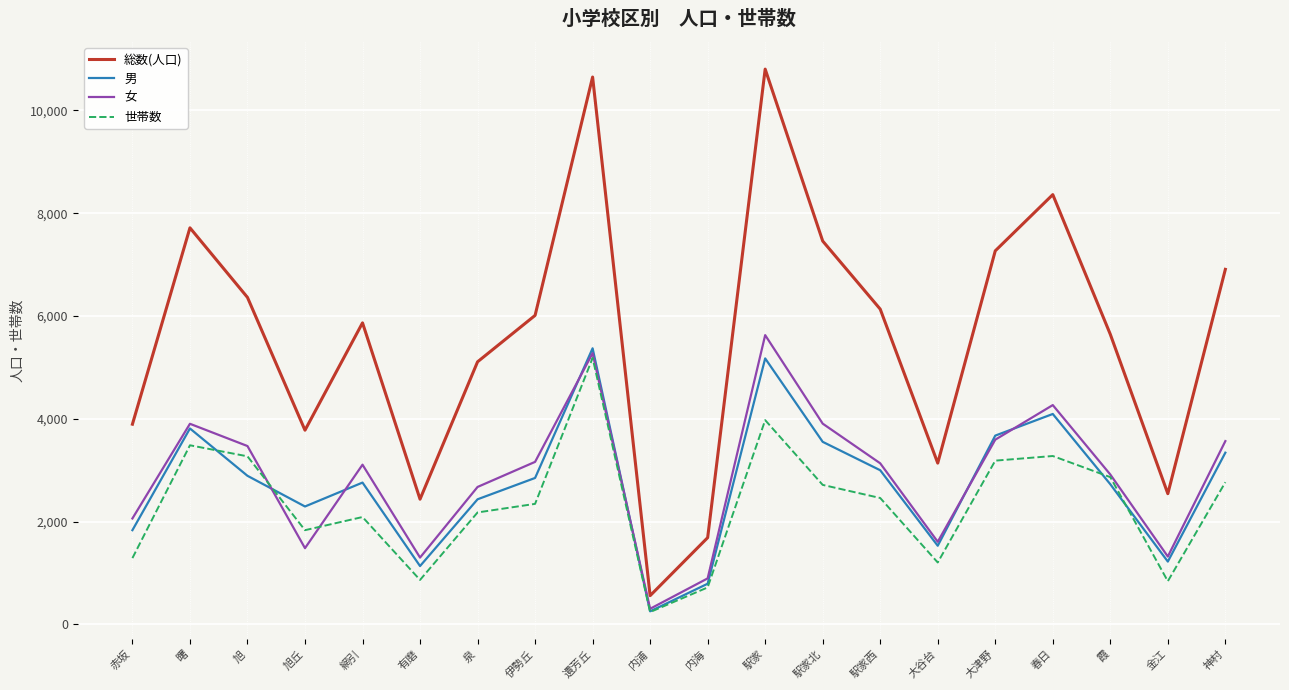

Which series has the largest total across all categories?

総数(人口)